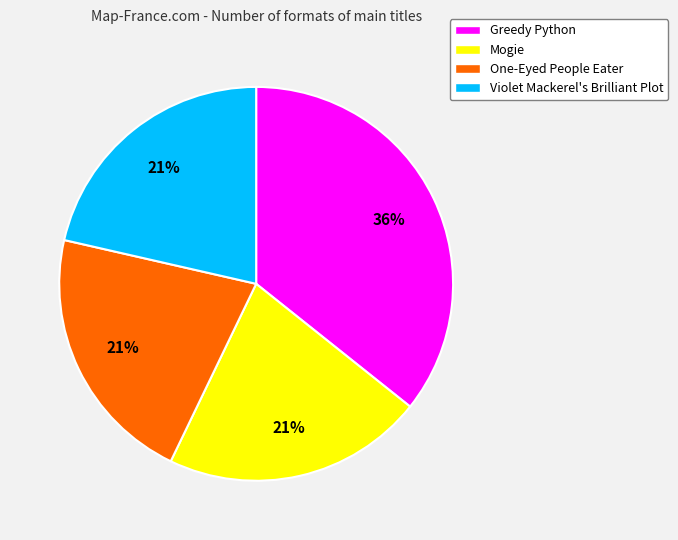

What percentage is the Mogie slice, to the nearest percent?

21%